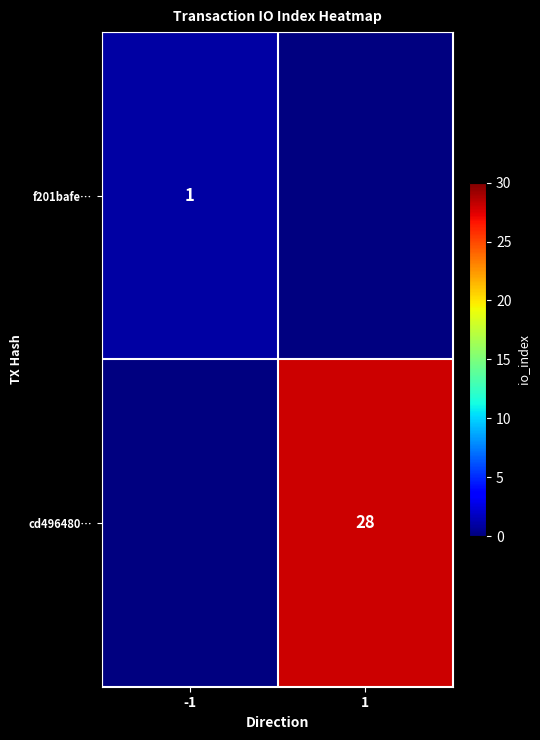

The value of f201bafe… at -1 is 1. True or false?

True